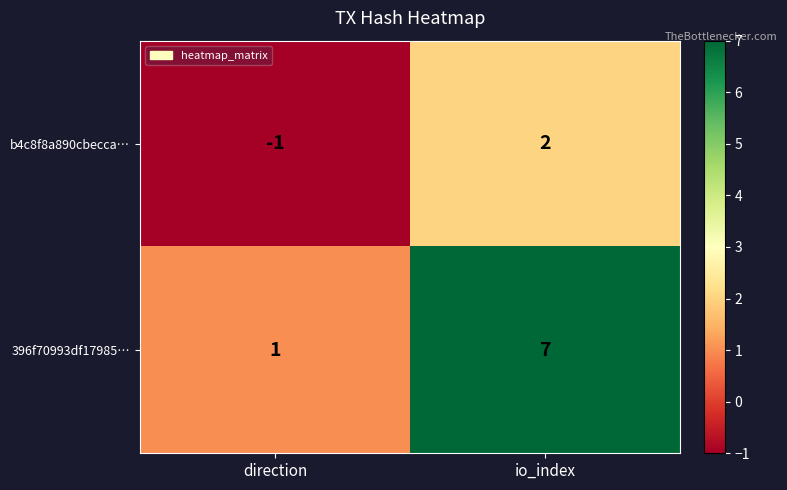

Which label corresponds to the largest value in the chart?

io_index